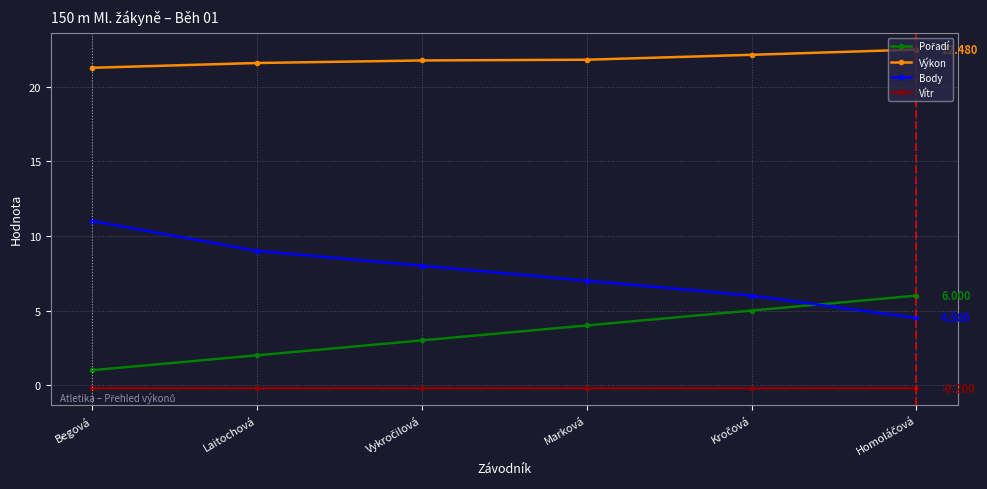

What is the label of the 2nd point from the left?

Laitochová